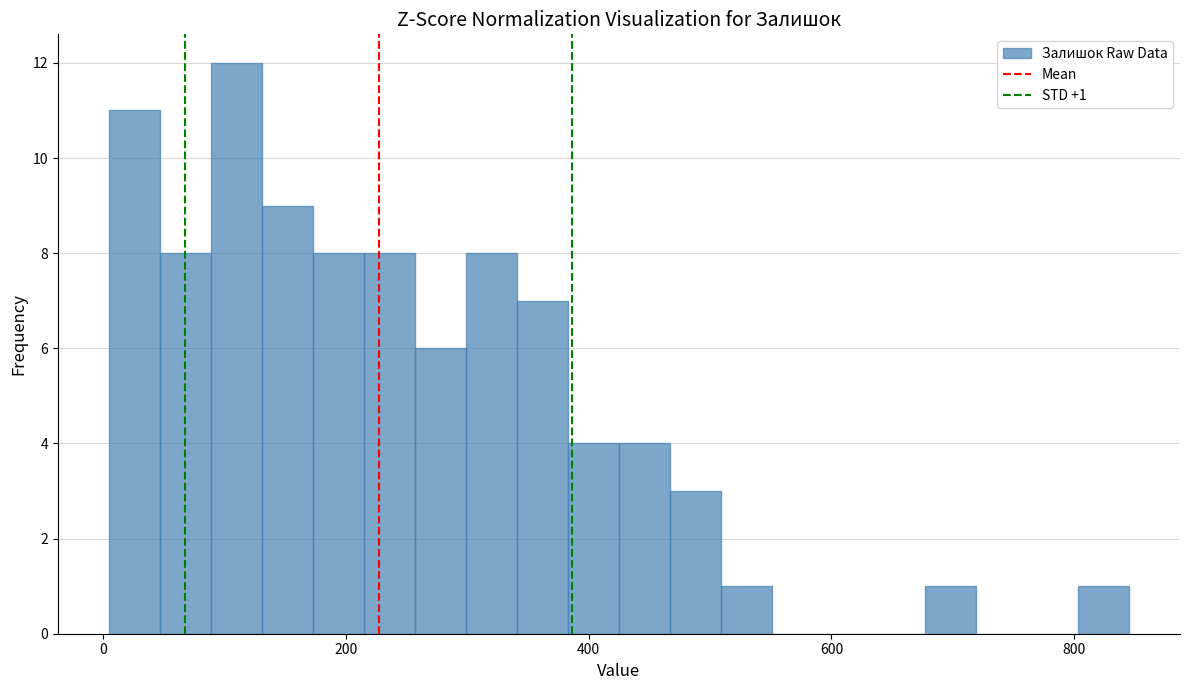

Around what value on the x-axis is the tallest bar? Give the approximate position of its centre, as read against the axis.

120